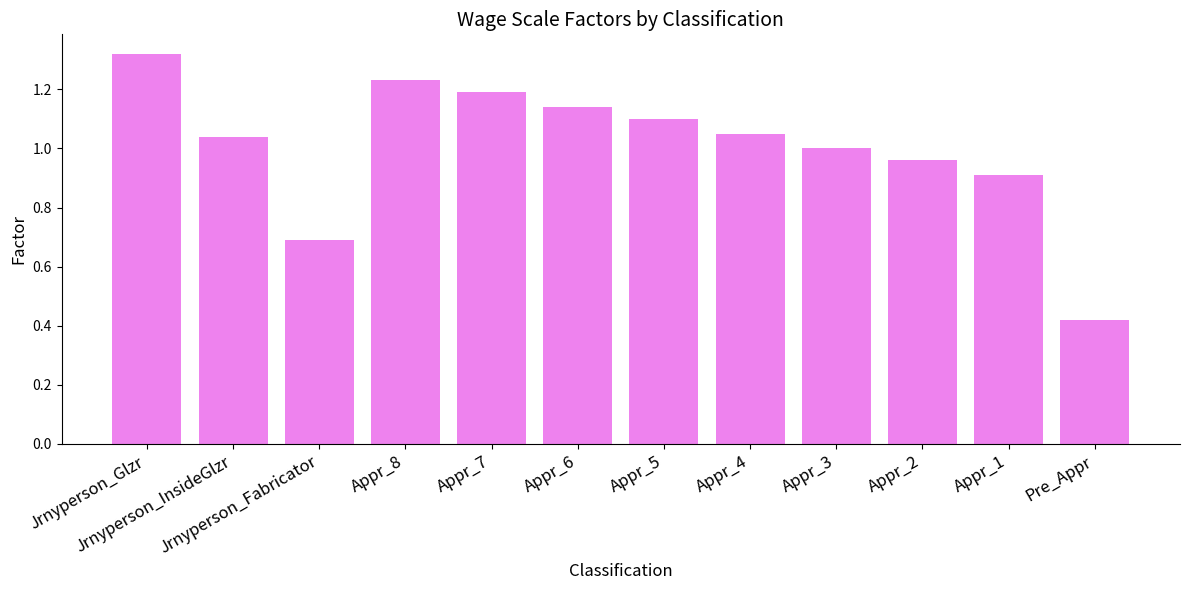

What is the difference between the maximum and second lowest values?

0.6